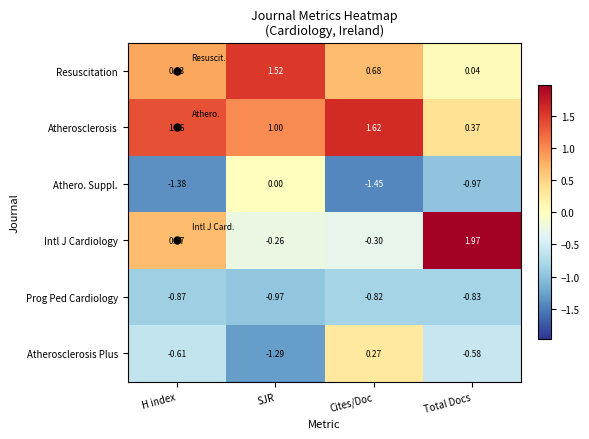

Which series has the largest total across all categories?

Atherosclerosis